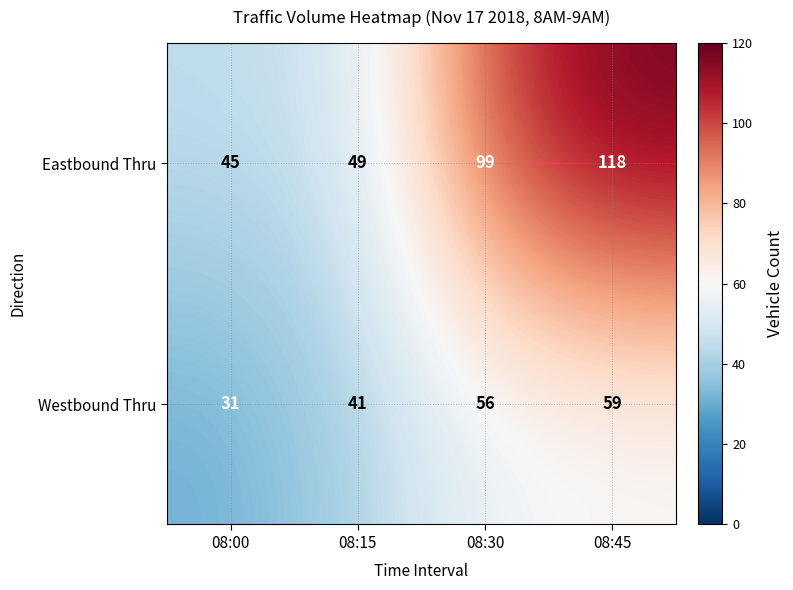

Read the Eastbound Thru value at 08:45, to the nearest 5.

120